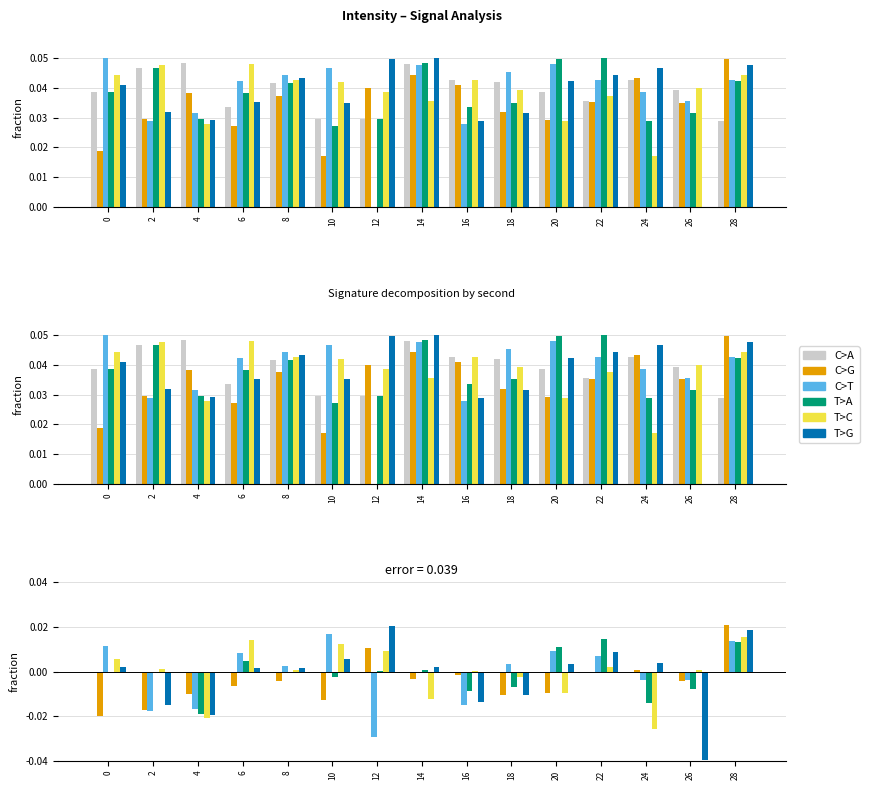

How many values in the T>A series are below 0?

6